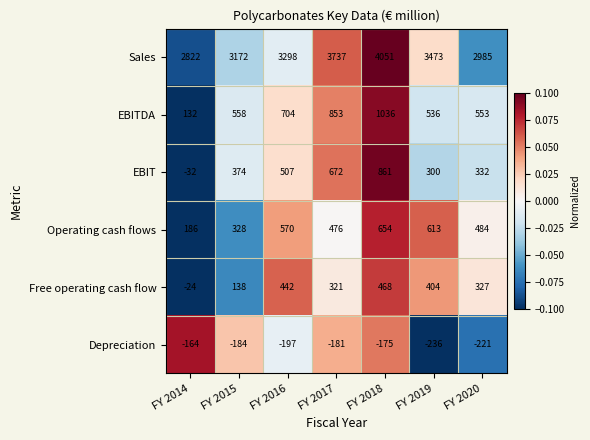

True or false: Free operating cash flow has a value of 96 at FY 2016.

False